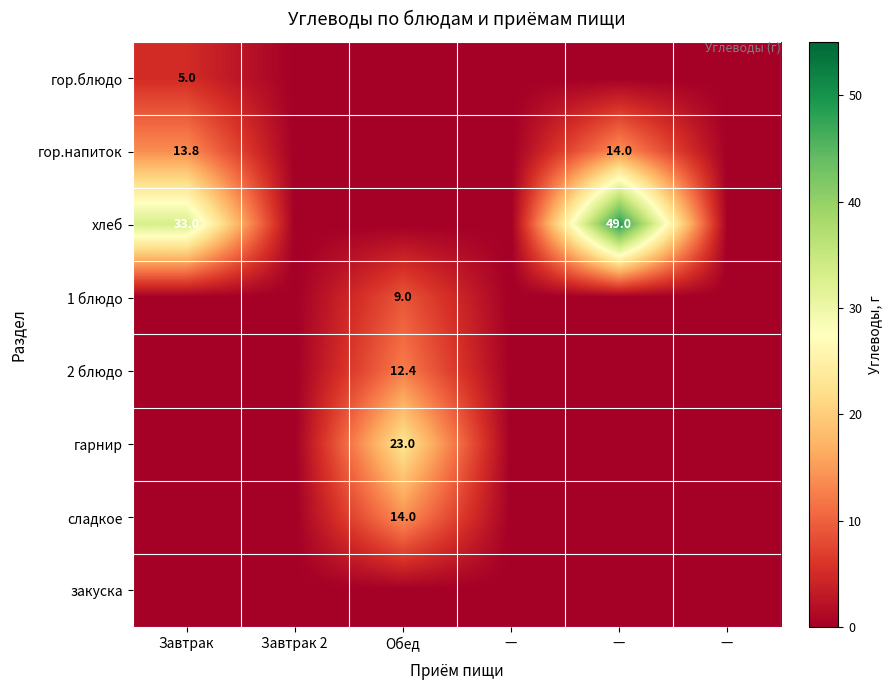

Which series has the widest spread of values?

хлеб